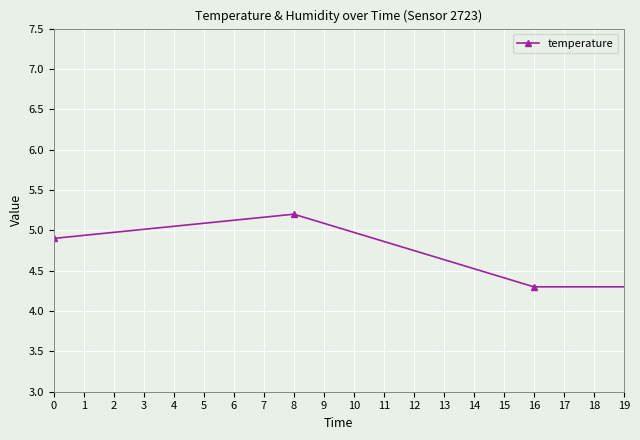

What is the minimum value shown in the chart?

4.2